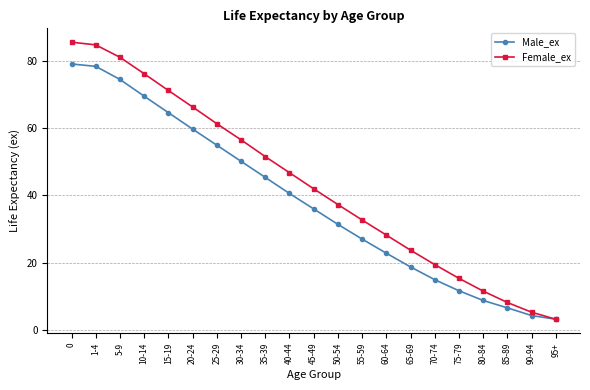

What is the maximum value shown in the chart?

85.7